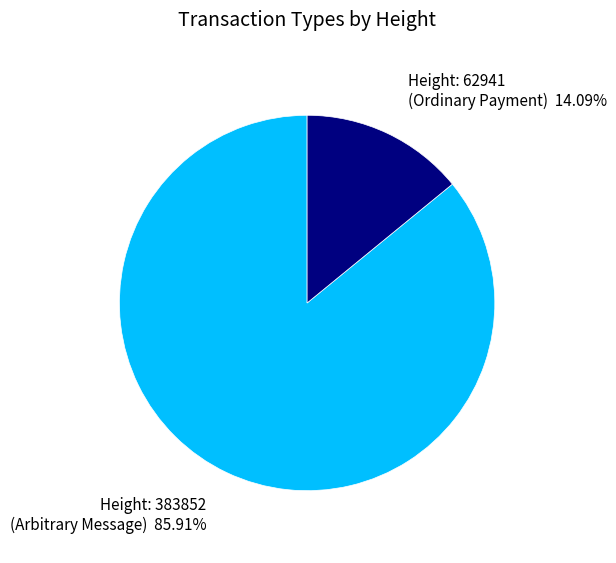

Which slice is the smallest?

Height: 62941 (Ordinary Payment)